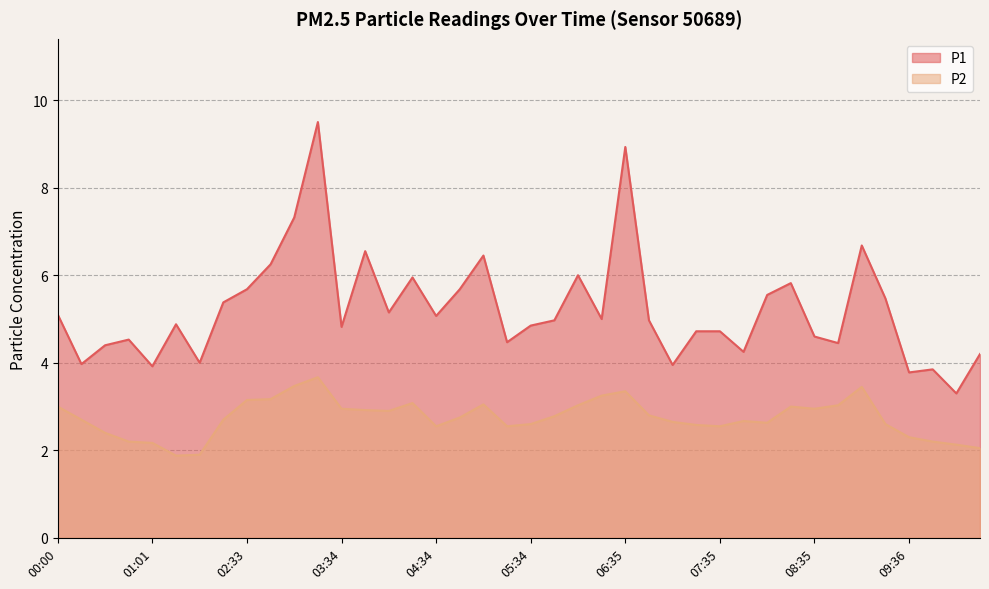

How many interior local valleys does the P2 series have?

7